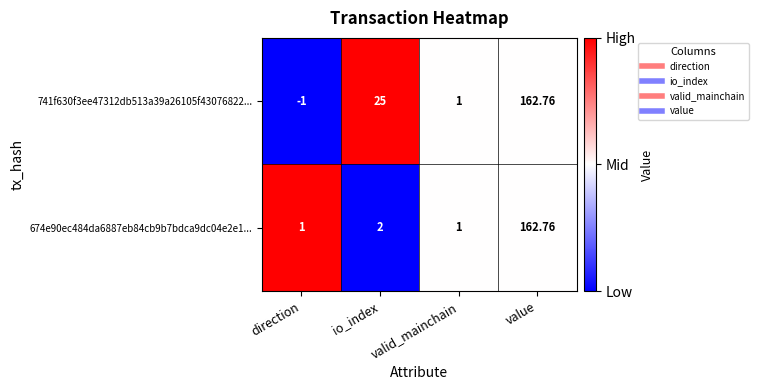

At which label is 741f630f3ee47312db513a39a26105f43076822... closest to 80?

io_index